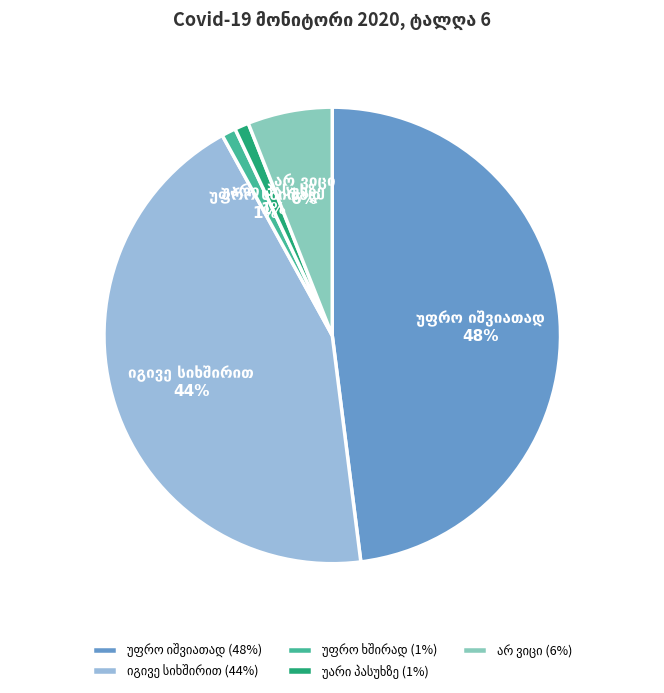

How many slices are in this pie chart?

5